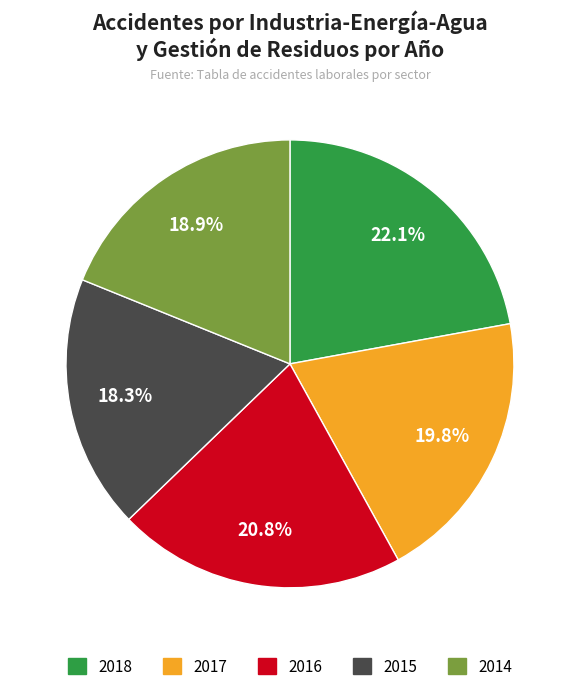

Is the sum of 2017 and 2014 greater than half?

No